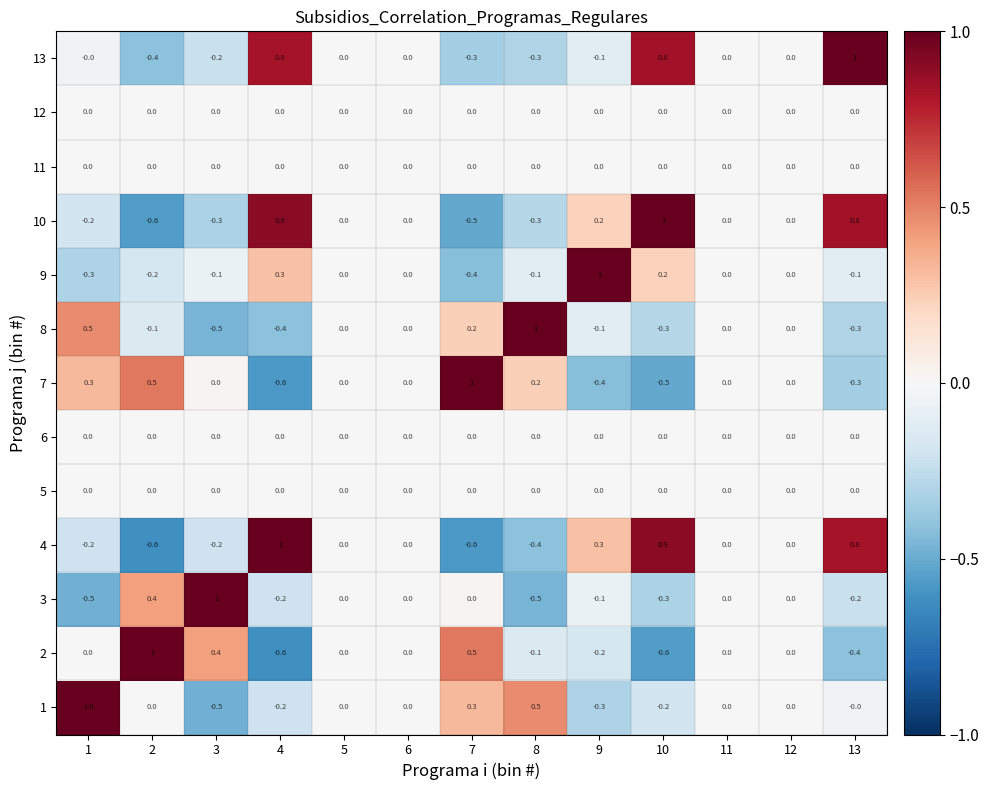

What is the spread (max minus min) of values at 13?

1.4